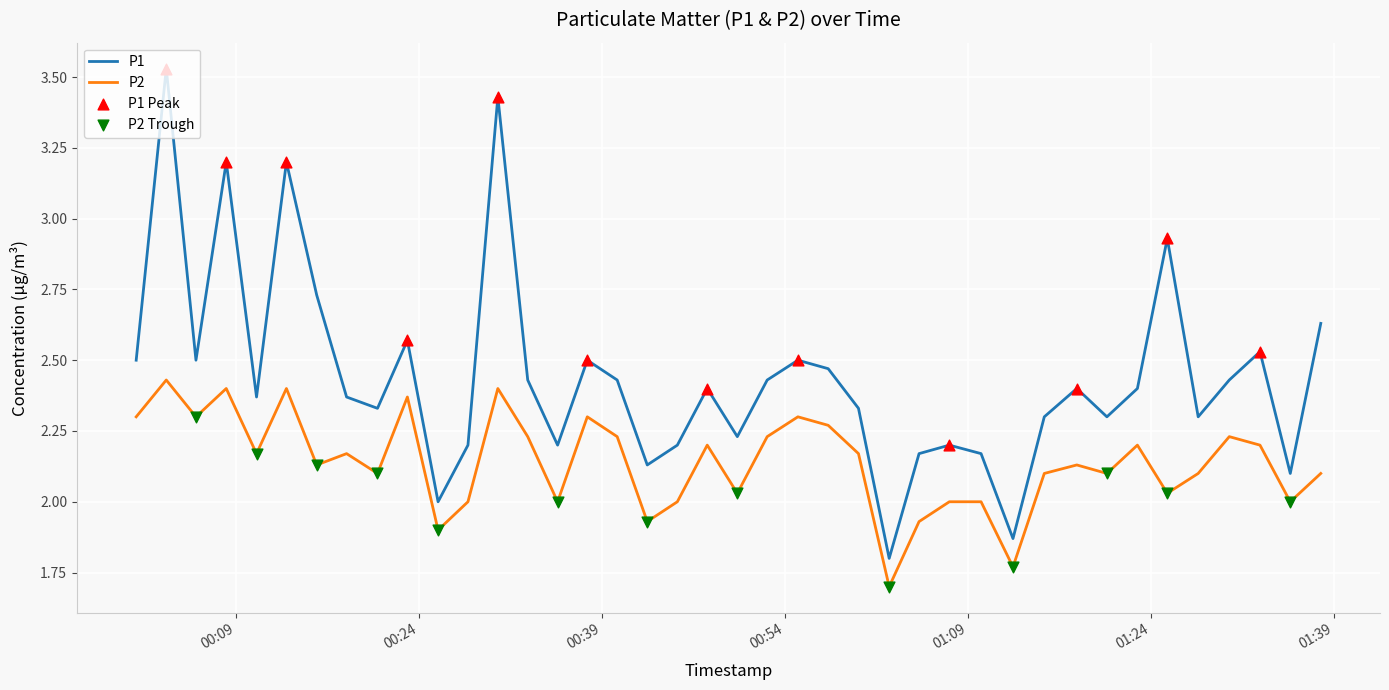

Which series has the largest total across all categories?

P1